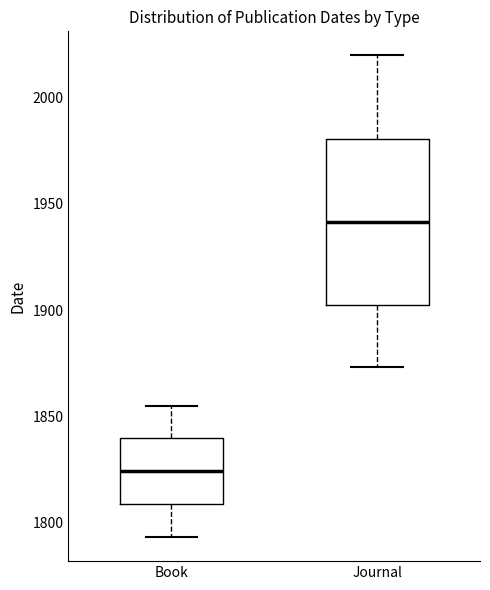

Which box is the tallest, from its lower edge to its upper edge?

Journal